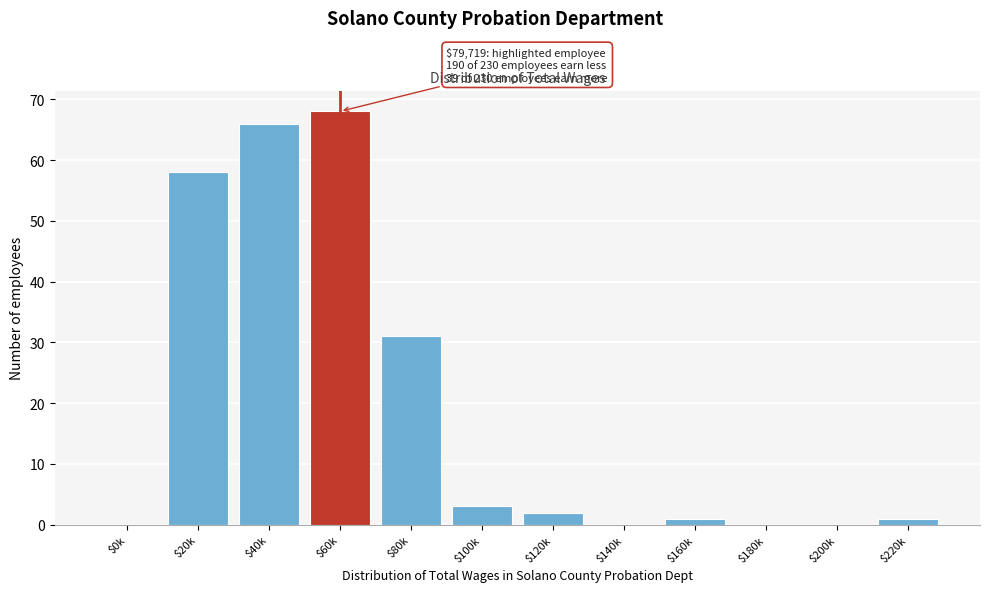

True or false: the data shows 3 at $100k.

True